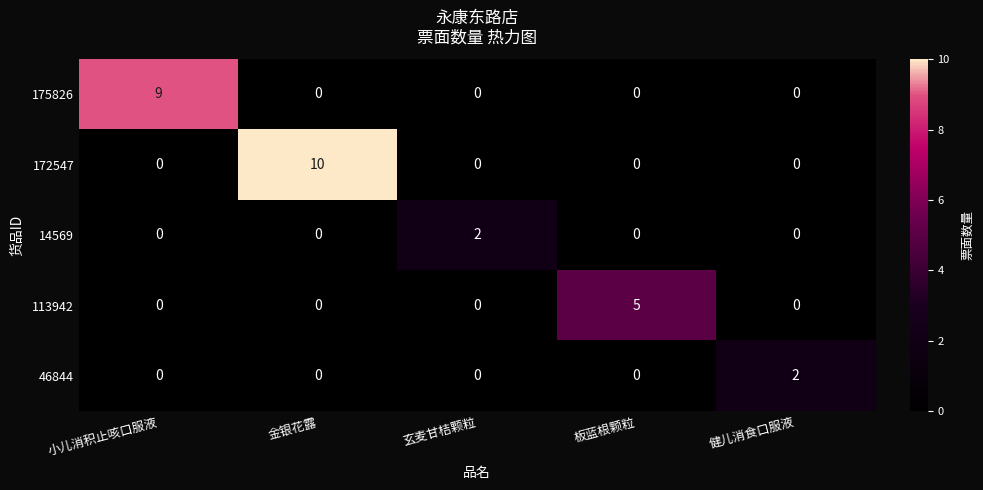

Reading left to right, extract all data points from this chart.

175826: 9	0	0	0	0
172547: 0	10	0	0	0
14569: 0	0	2	0	0
113942: 0	0	0	5	0
46844: 0	0	0	0	2